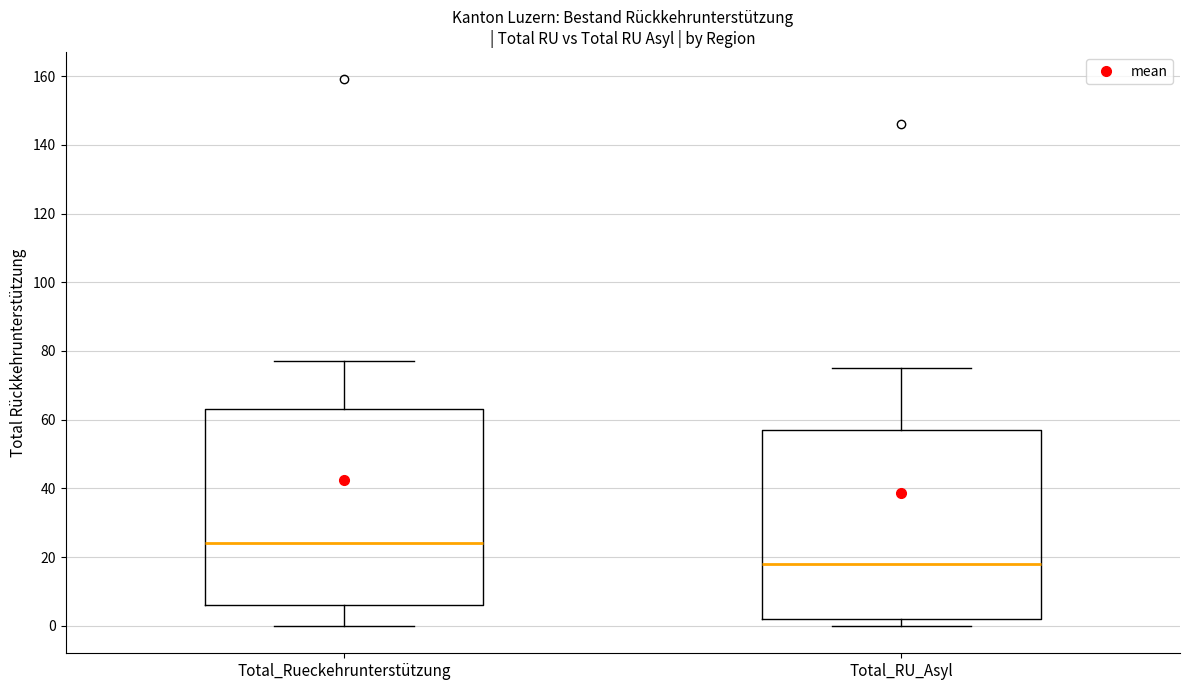

Reading left to right, transcribe this box plot: for each box, give where its median line is, the range the box spans, and where its two whiskers end, as read against the y-axis. The values are not printed on the chart, so give them approximately, as read against the axis.

Total_Rueckehrunterstützung: median 24, box 6 to 64, whiskers 0 to 78
Total_RU_Asyl: median 18, box 2 to 58, whiskers 0 to 76